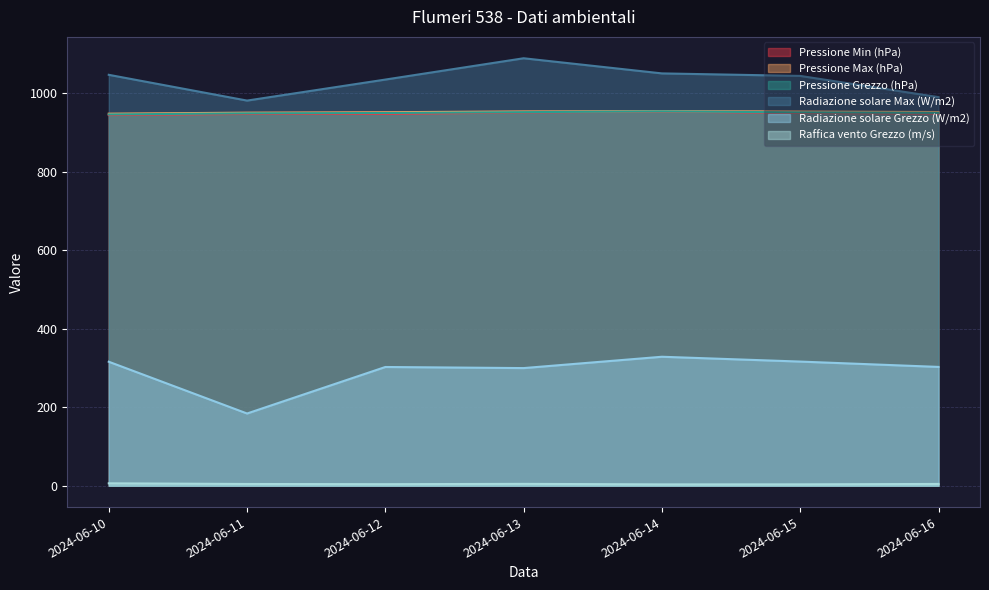

Which series has the widest spread of values?

Radiazione solare Grezzo (W/m2)